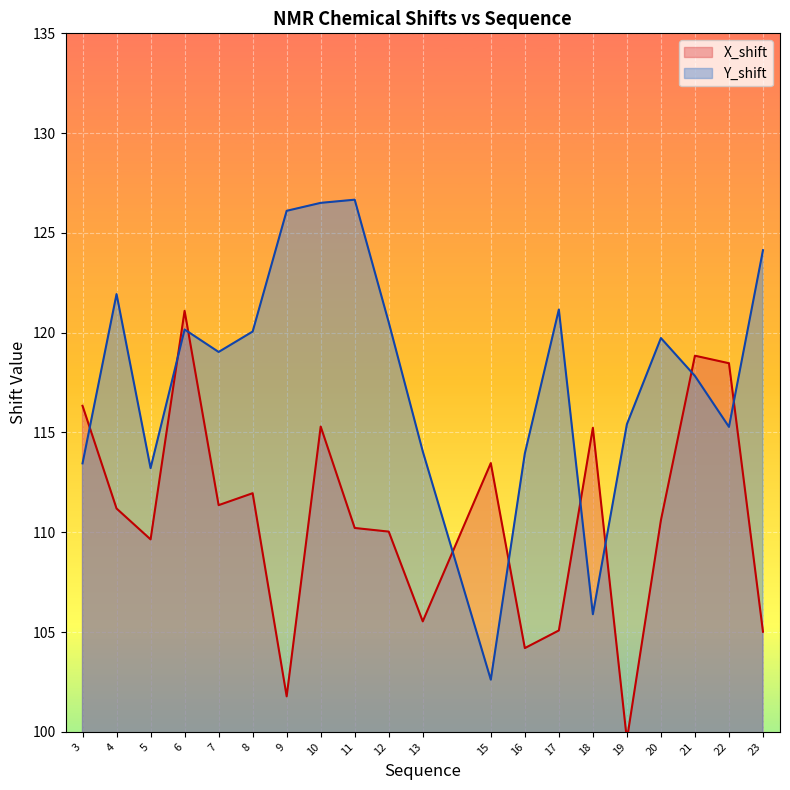

What is the value of the Y_shift point at the 14th from the left?

121.2